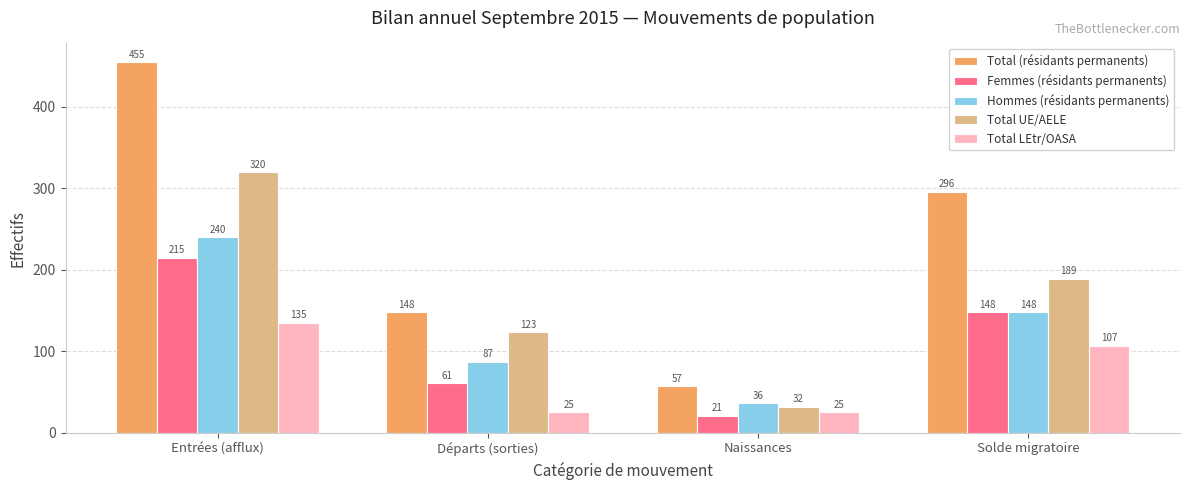

What is the total value across all series at Solde migratoire?

888